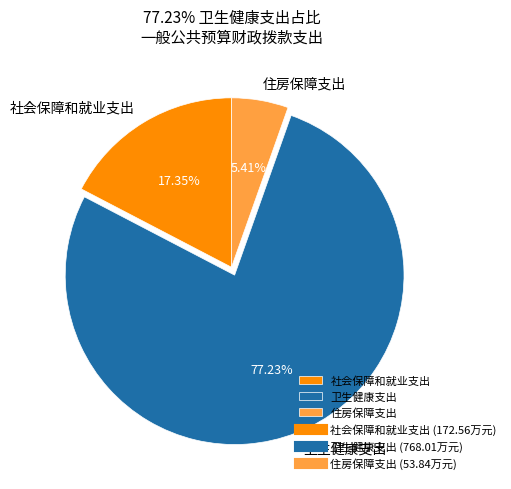

What is the largest slice in the pie chart?

卫生健康支出